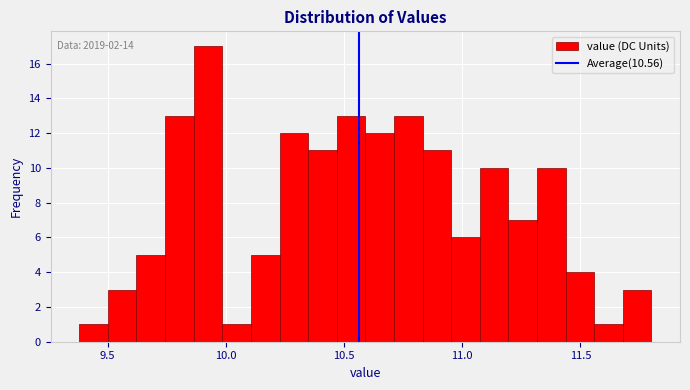

Around what value on the x-axis is the tallest bar? Give the approximate position of its centre, as read against the axis.

9.90